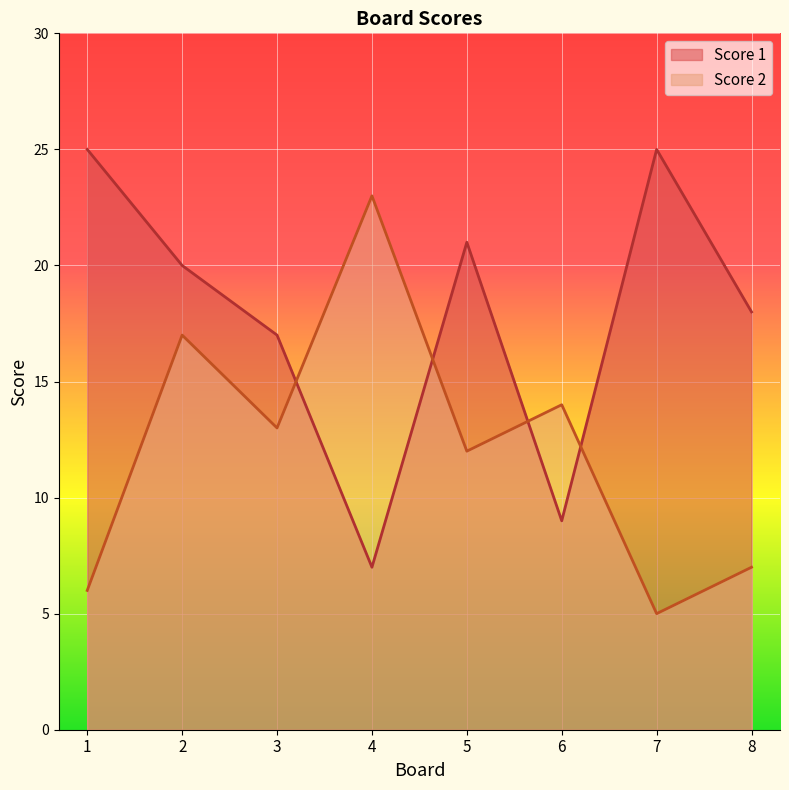

What is the difference between the second highest and minimum values in the Score 1 series?

18